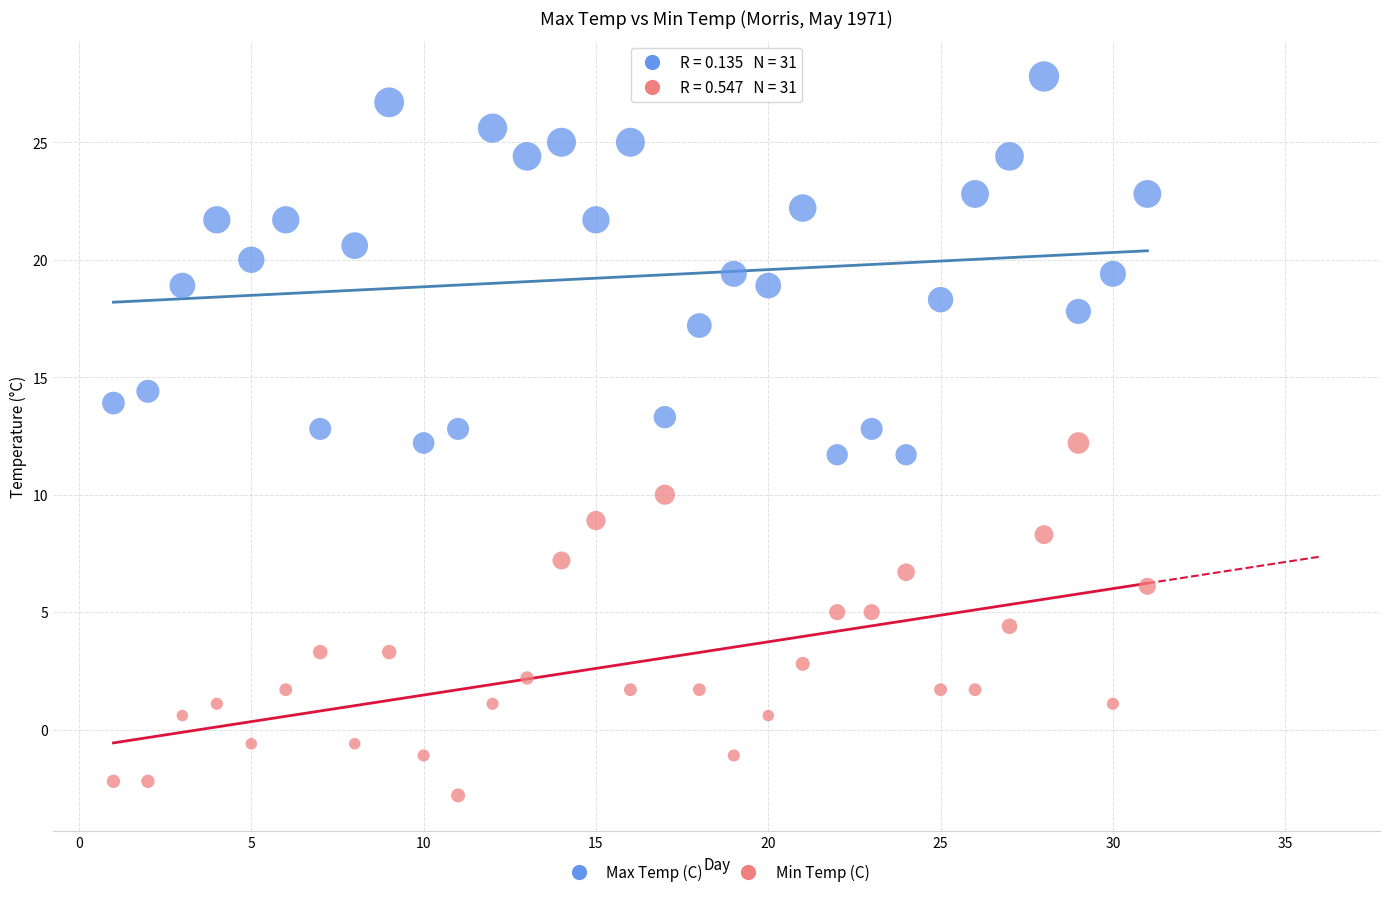

Which series reaches the minimum Y coordinate?

Min Temp (C)